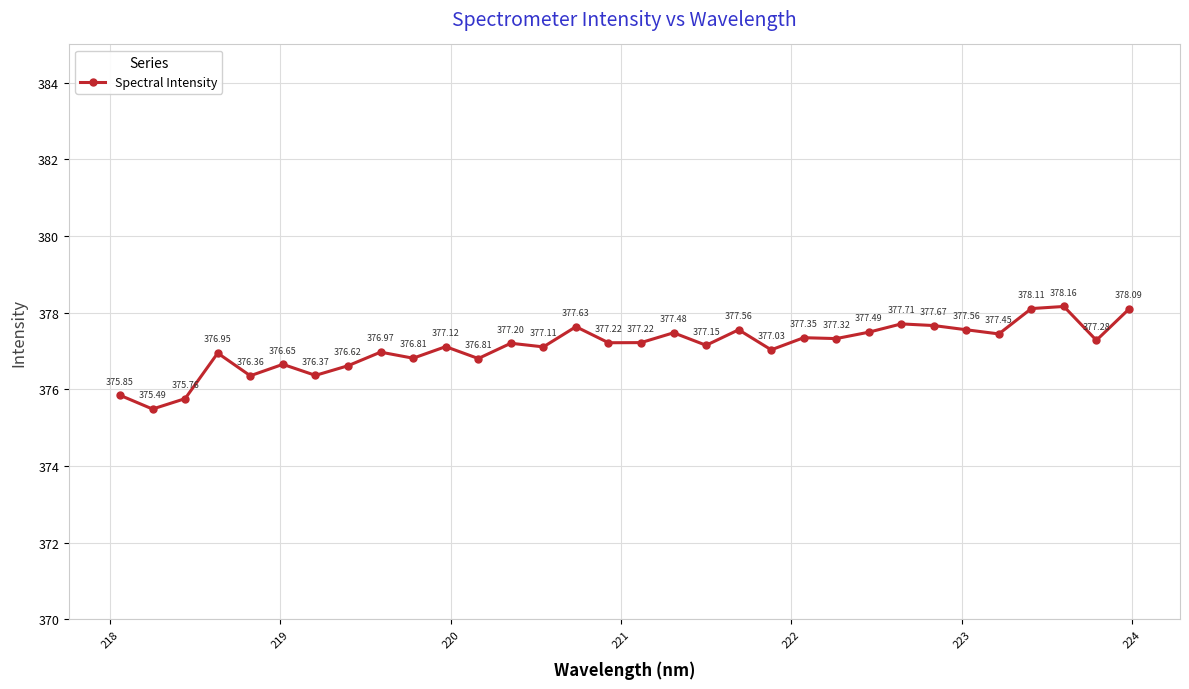

What is the difference between the second highest and minimum values?

2.6